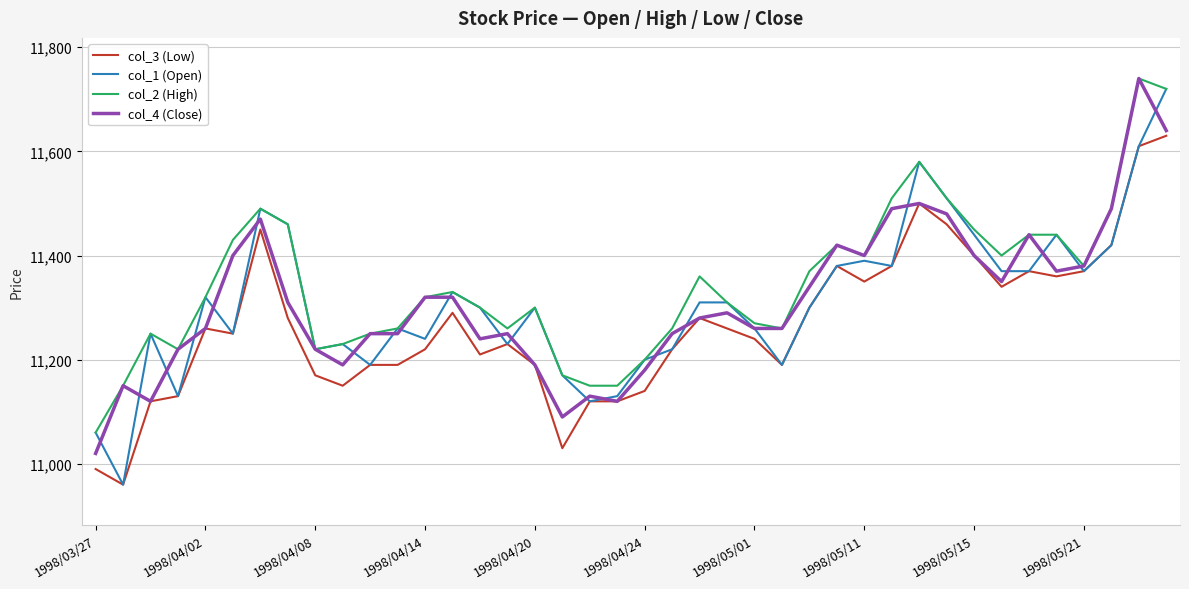

What is the maximum value shown in the chart?

11740